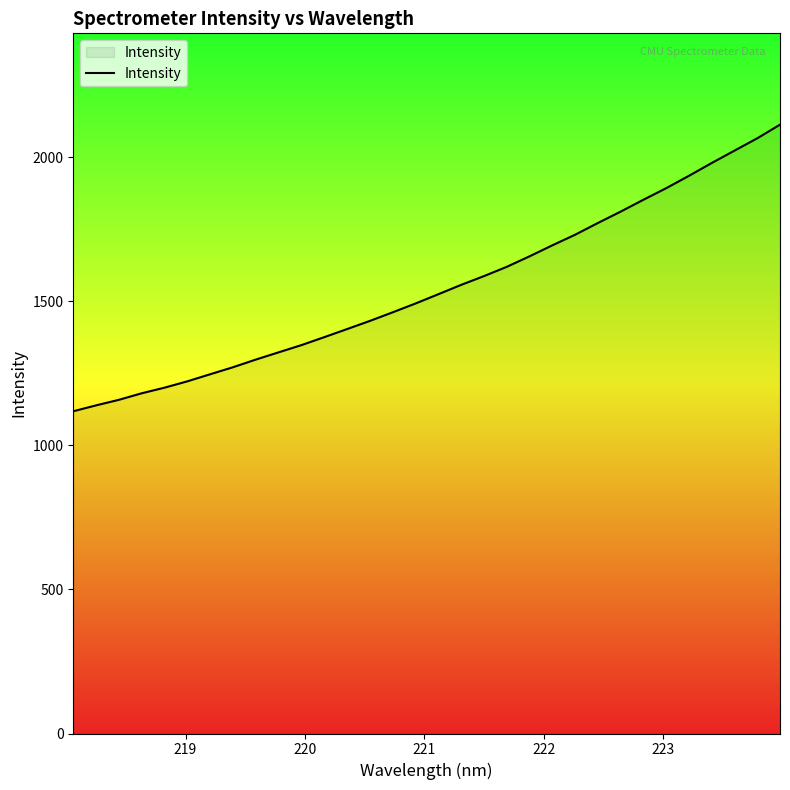

What is the greatest value displayed?

2113.5